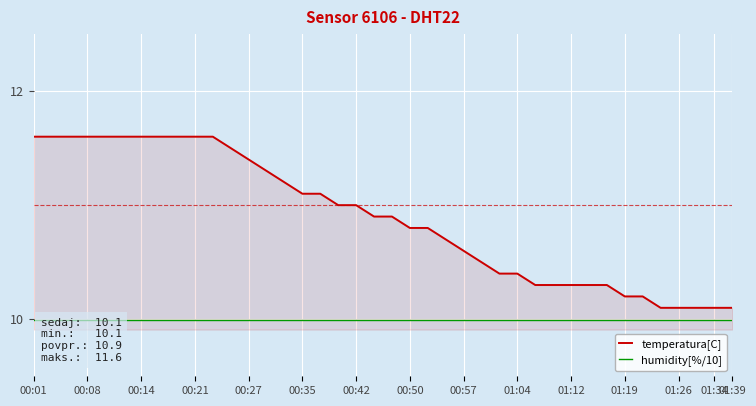

List the series in order of their peak value, lowest first.

humidity[%/10], temperatura[C]